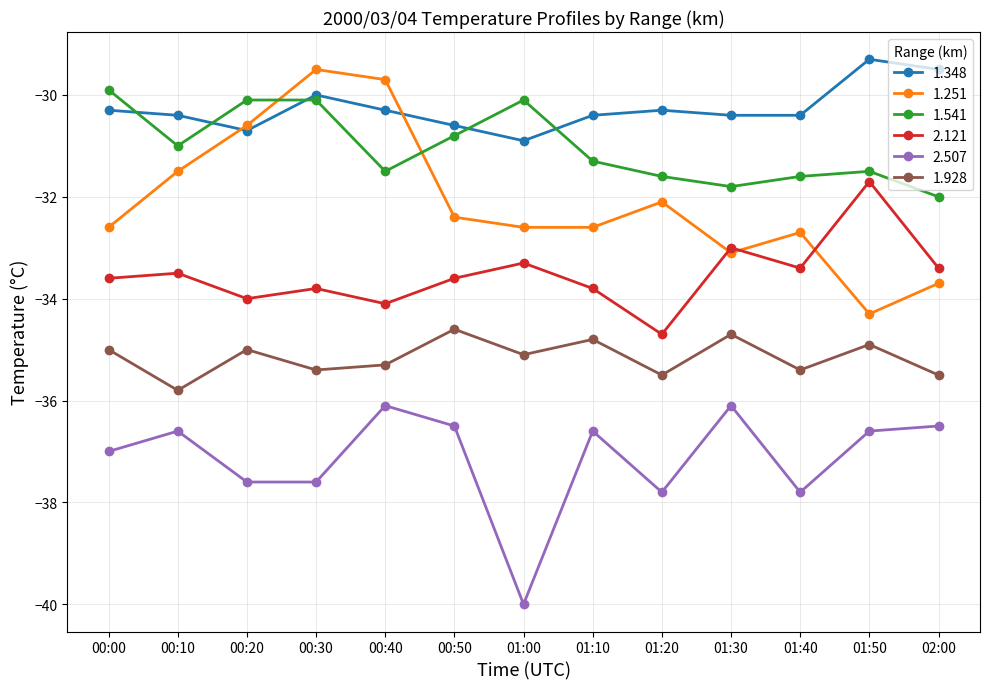

How many lines are shown in the chart?

6